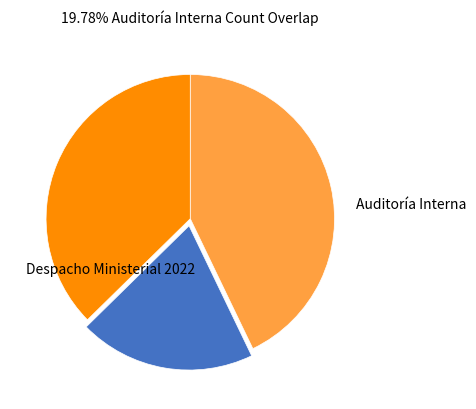

Is there any slice that represents more than half of the pie?

No